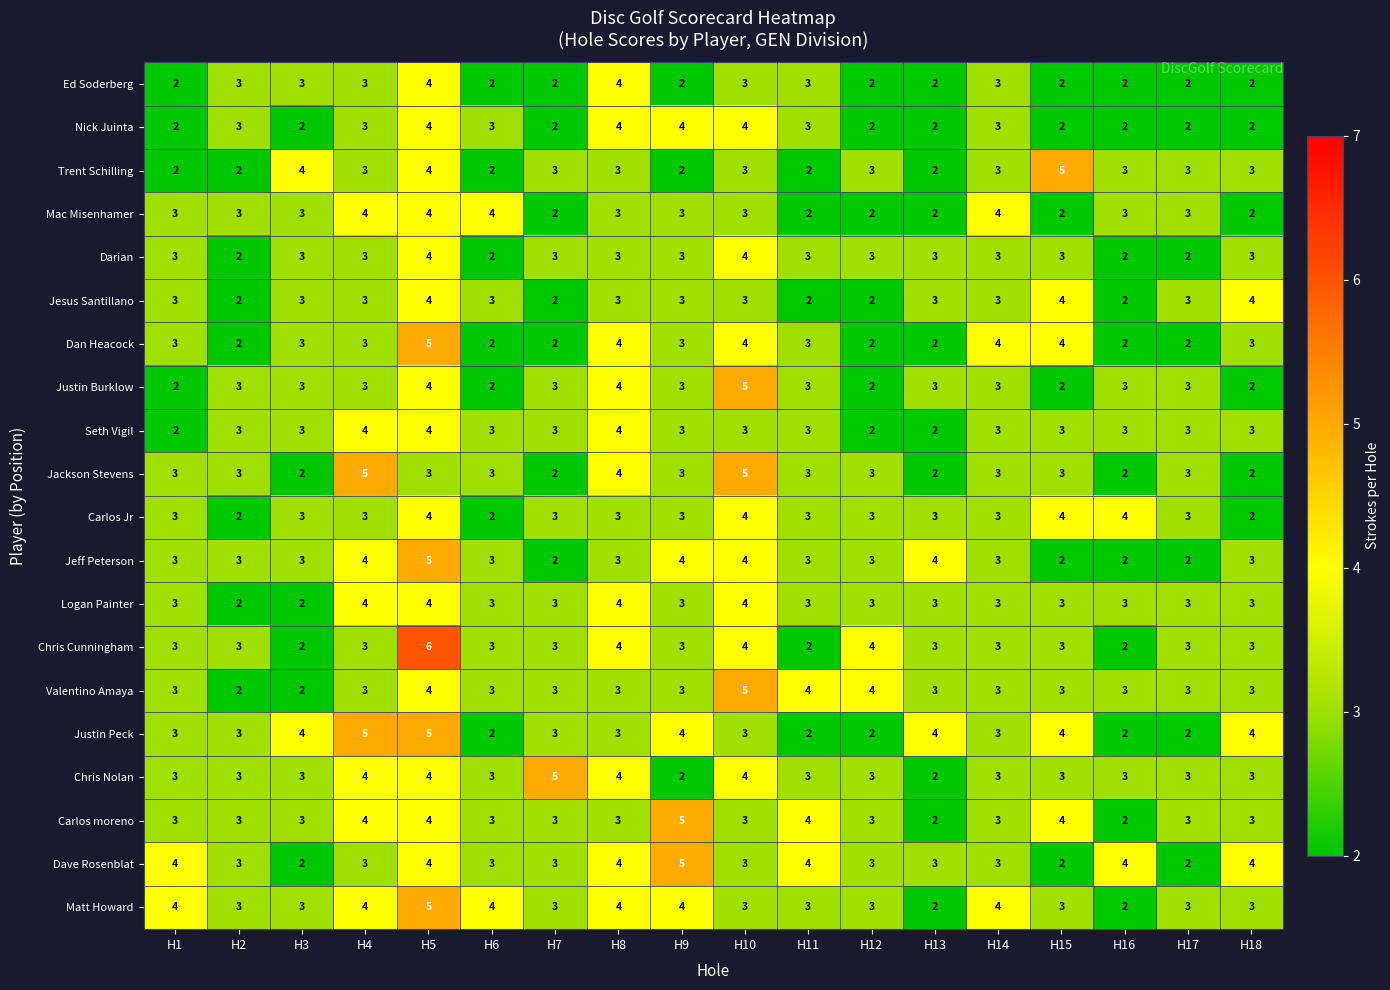

What is the approximate value of Nick Juinta at H2?

3